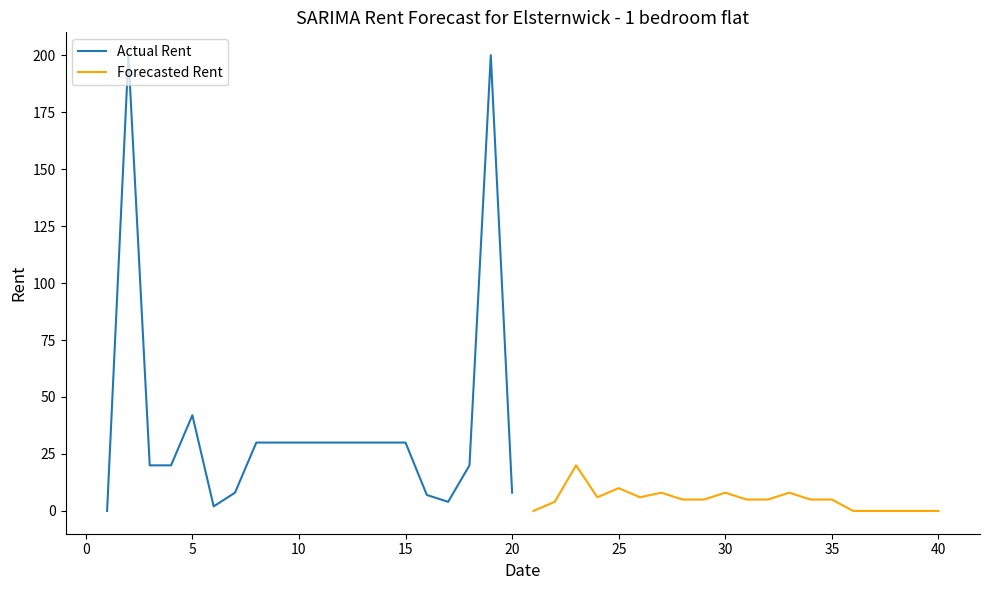

Reading left to right, extract all data points from this chart.

Actual Rent: 0	200	20	20	42	2	8	30	30	30	30	30	30	30	30	7	4	20	200	8
Forecasted Rent: 0	4	20	6	10	6	8	5	5	8	5	5	8	5	5	0	0	0	0	0